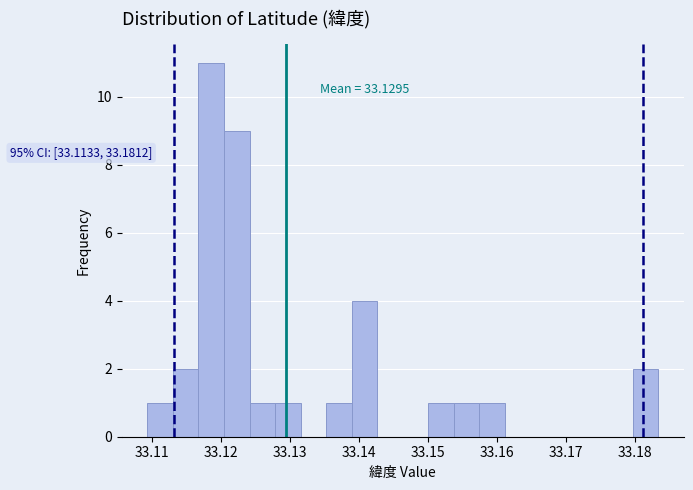

Around what value on the x-axis is the tallest bar? Give the approximate position of its centre, as read against the axis.

33.119